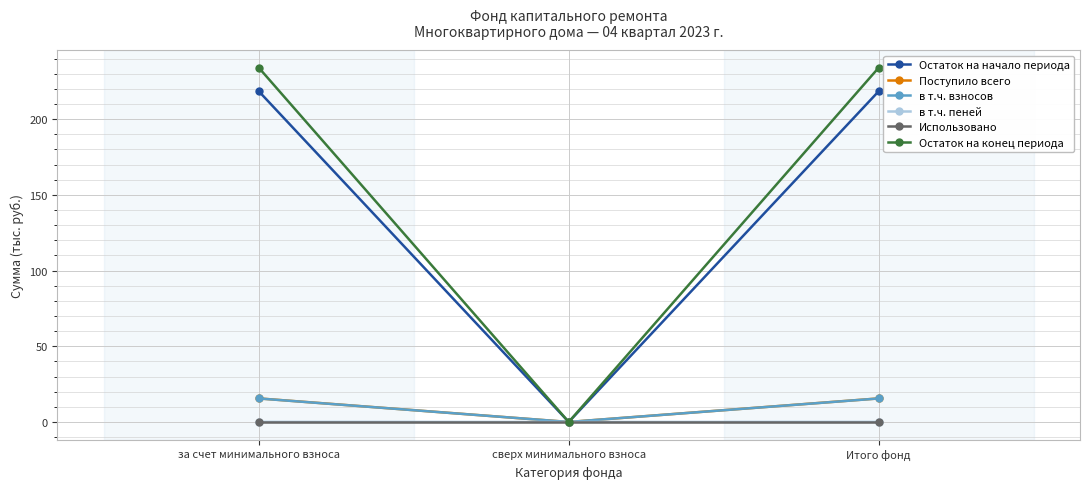

Between сверх минимального взноса and Итого фонд, which series saw the biggest shift?

Остаток на конец периода